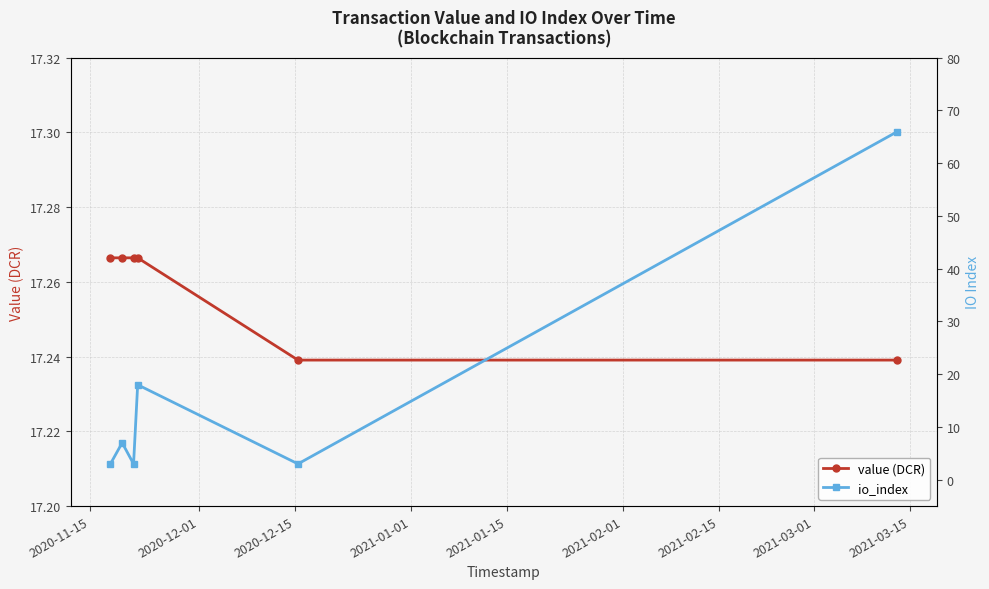

True or false: value (DCR) has more than 2 interior local peaks.

False